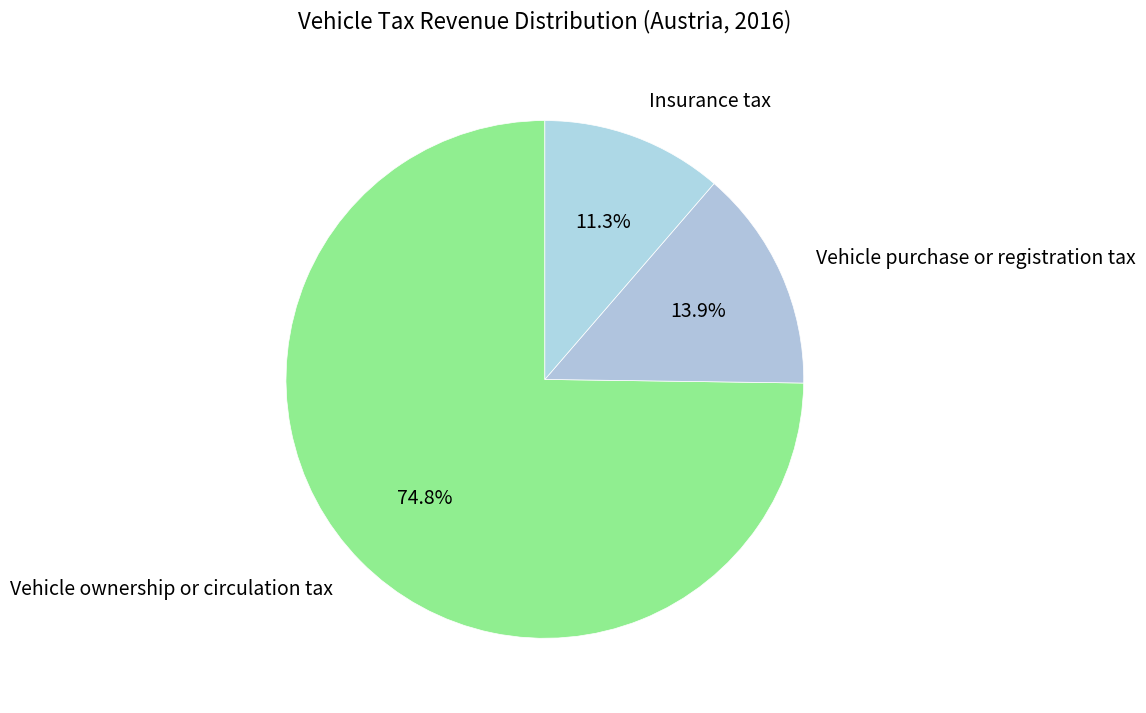

To the nearest percent, what is the average slice percentage?

33%